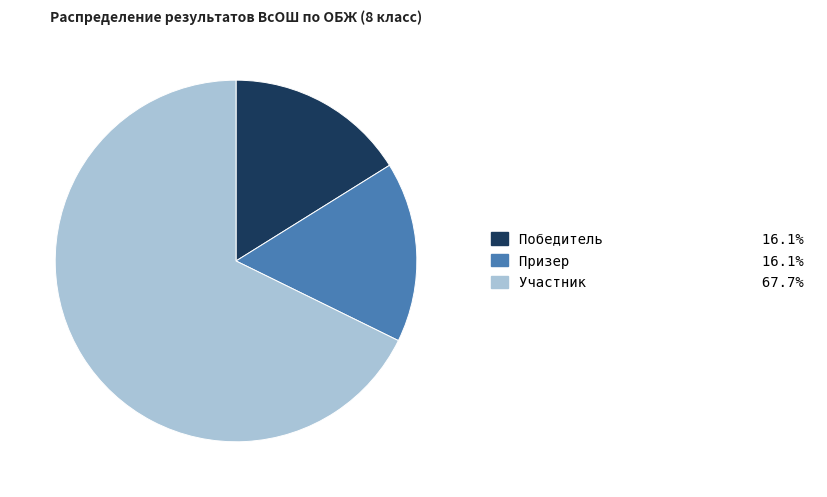

Count the number of slices in the pie.

3